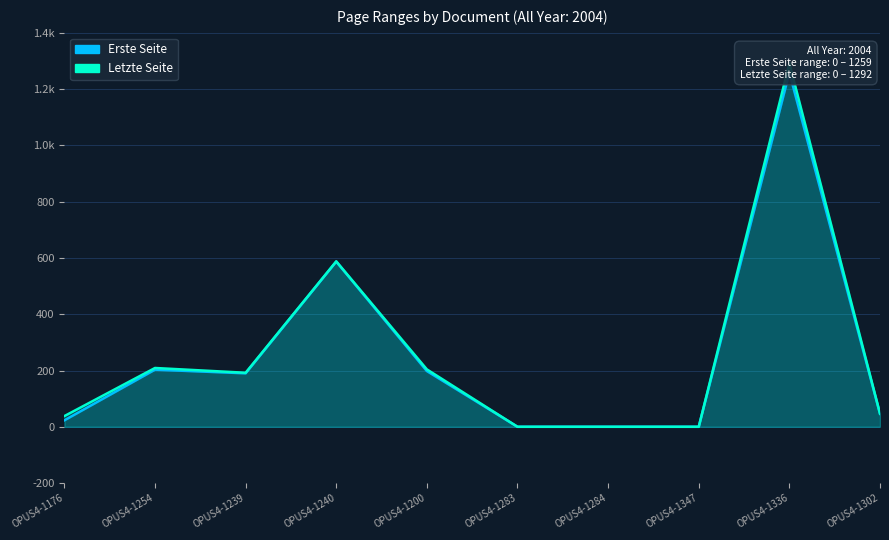

Which series has the largest range (max minus min)?

Letzte Seite